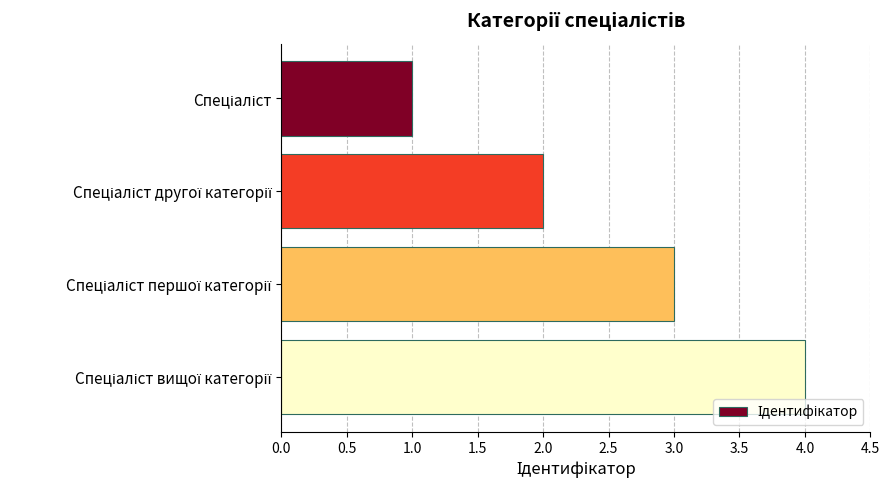

What is the greatest value displayed?

4